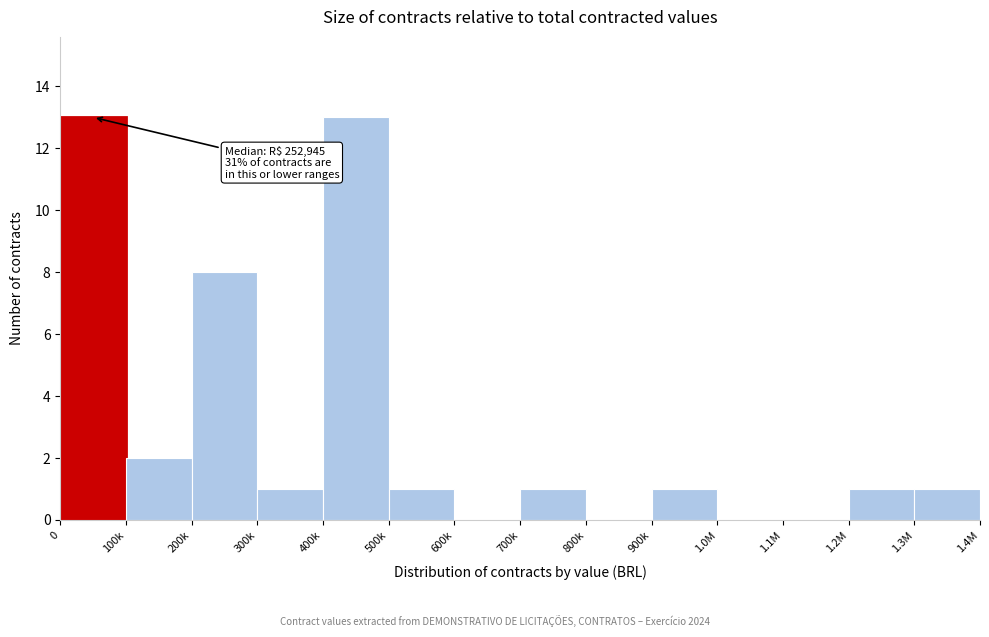

Reading left to right, list all the values displayed in this chart.

0=13	100k=2	200k=8	300k=1	400k=13	500k=1	600k=0	700k=1	800k=0	900k=1	1.0M=0	1.1M=0	1.2M=1	1.3M=1